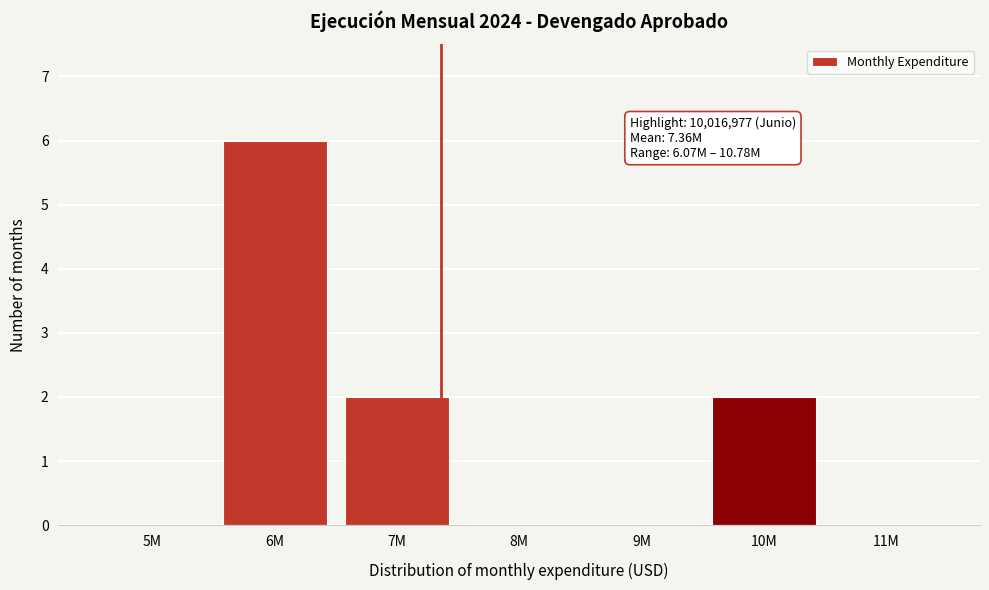

Reading left to right, list all the values displayed in this chart.

5M=0	6M=6	7M=2	8M=0	9M=0	10M=2	11M=0